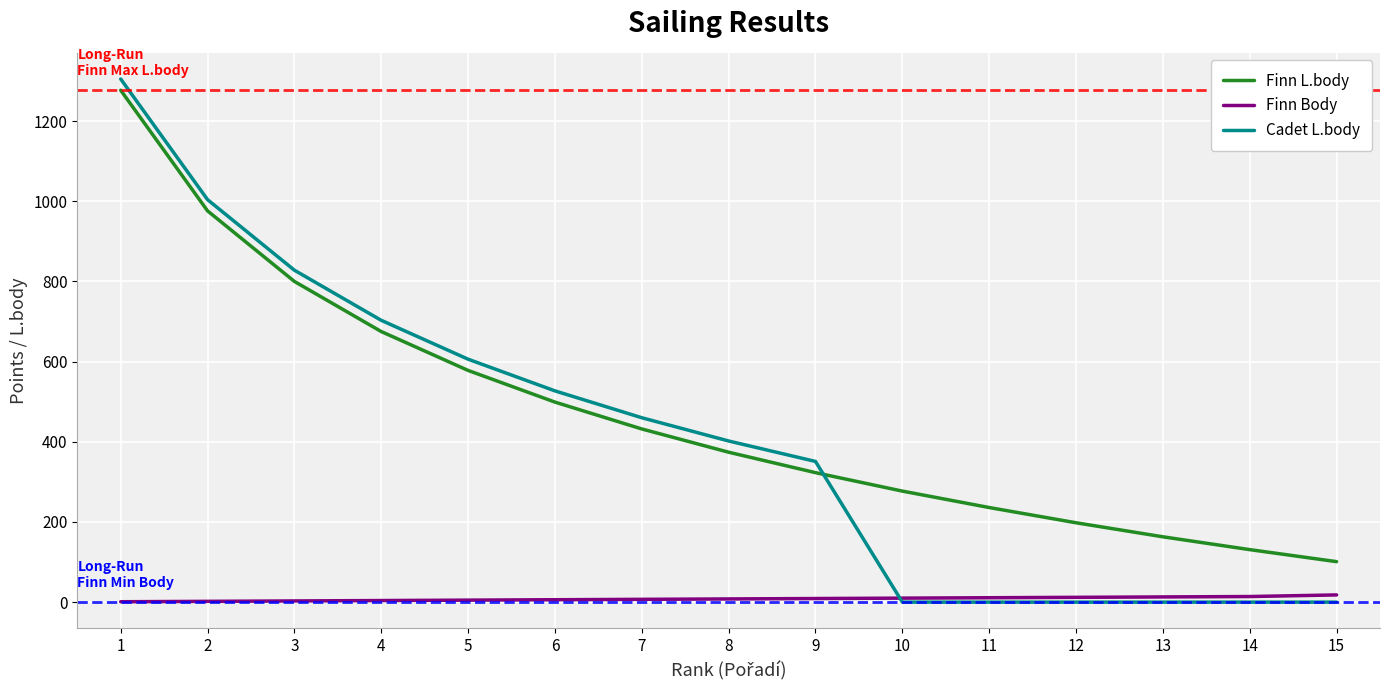

True or false: Finn Body and Finn L.body cross at least once.

False